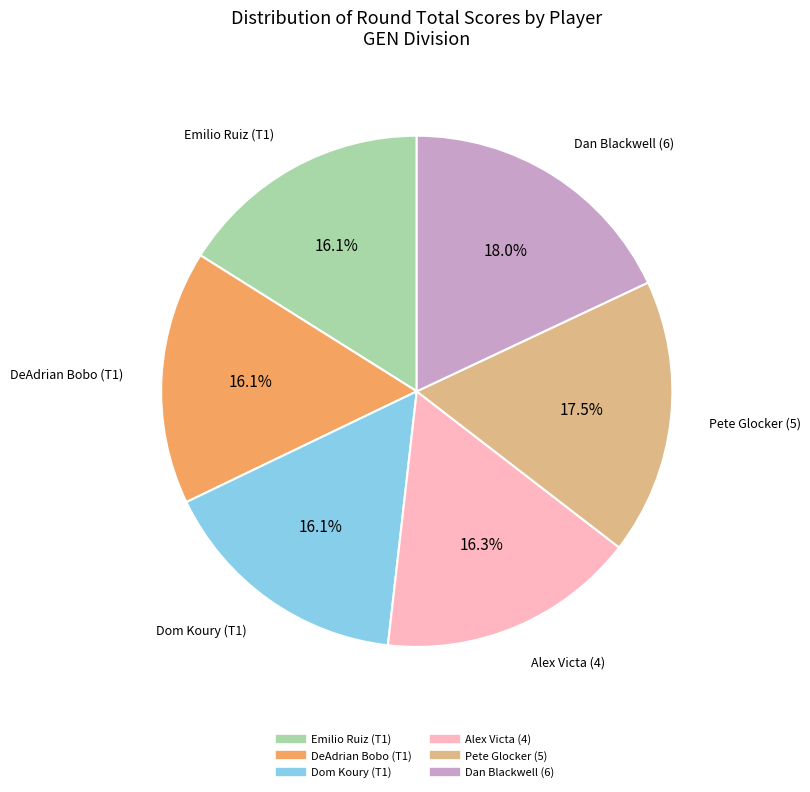

Does Alex Victa (4) account for over 50% of the chart?

No